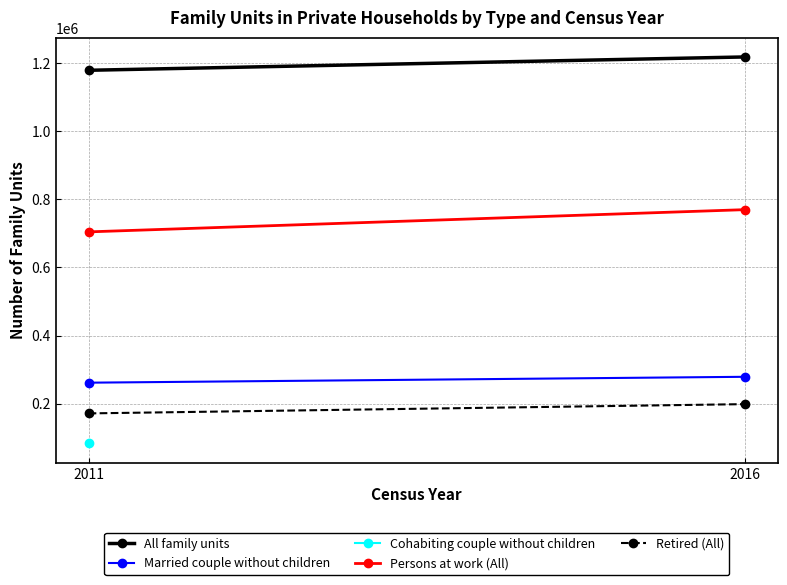

List the labels in order of Cohabiting couple without children value, smallest first.

2011, 2016